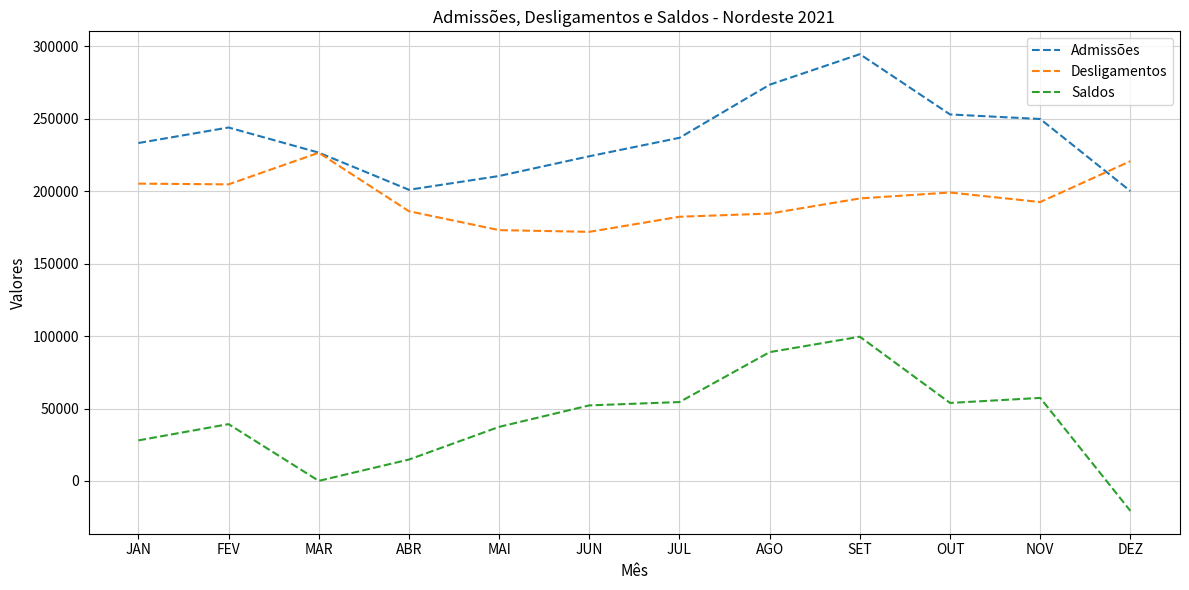

What is the approximate value of Desligamentos at ABR?

186153